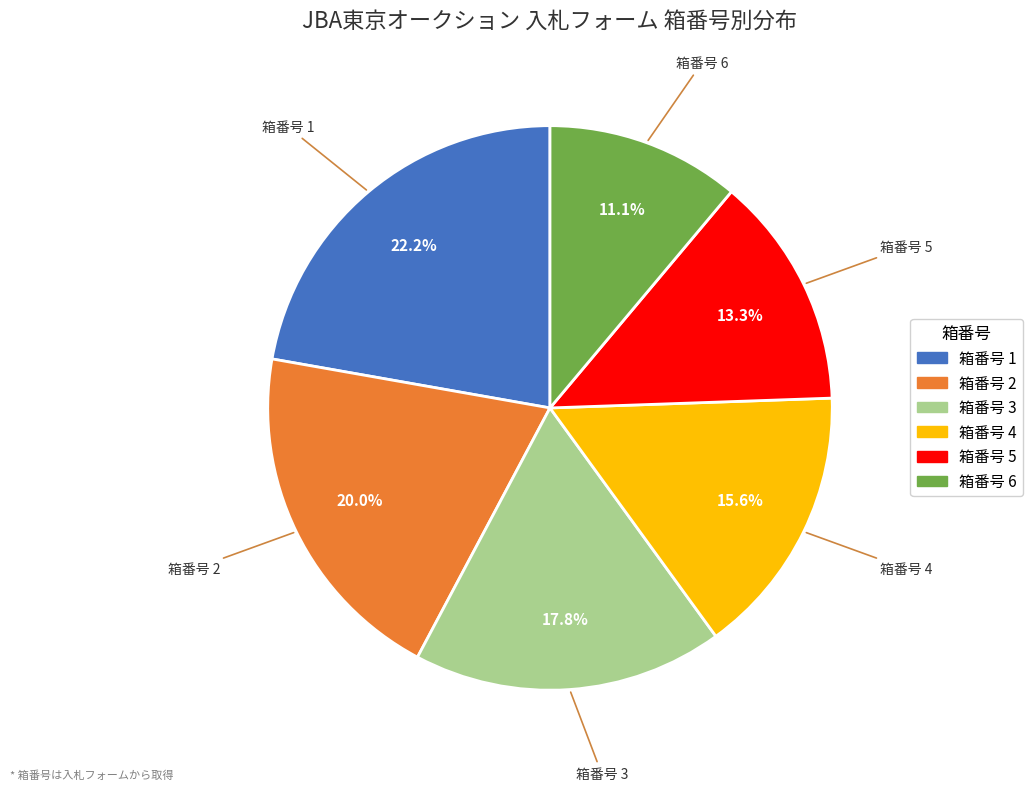

Is 箱番号 1 the majority of the pie?

No